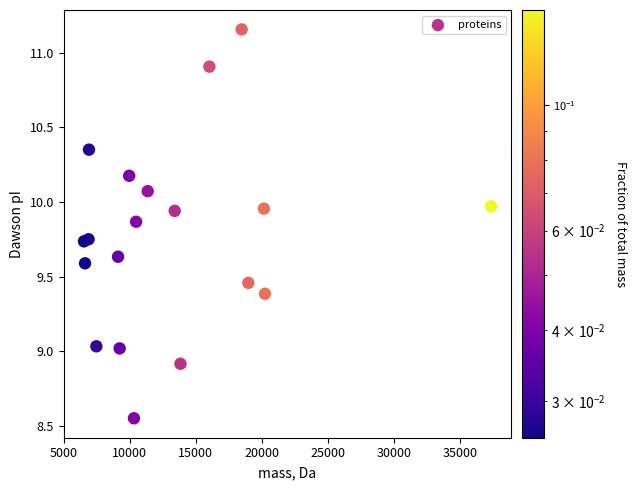

What is the range of Y values (max minus min)?

2.6